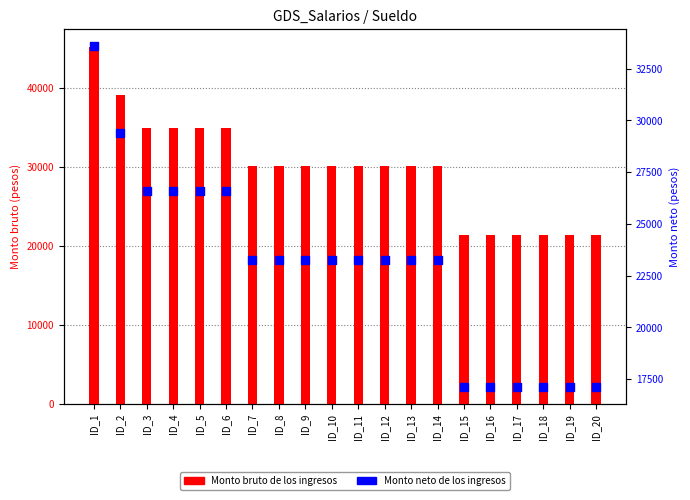

Which series has the widest spread of Y values?

Monto bruto de los ingresos